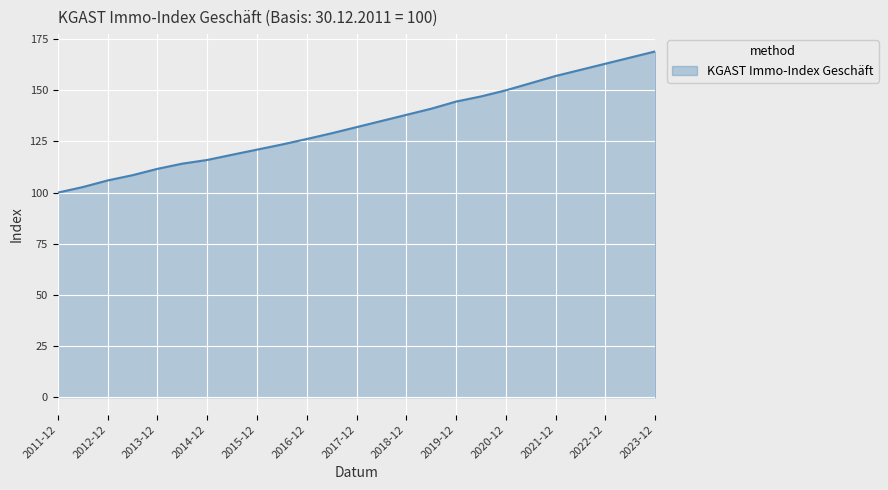

How many series are shown in this chart?

1